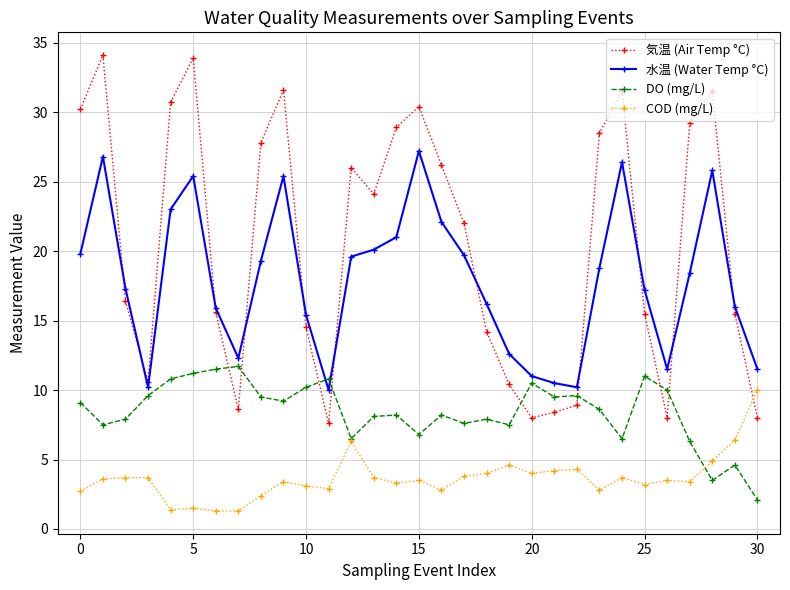

True or false: COD (mg/L) has more than 1 points higher than both neighbors.

True